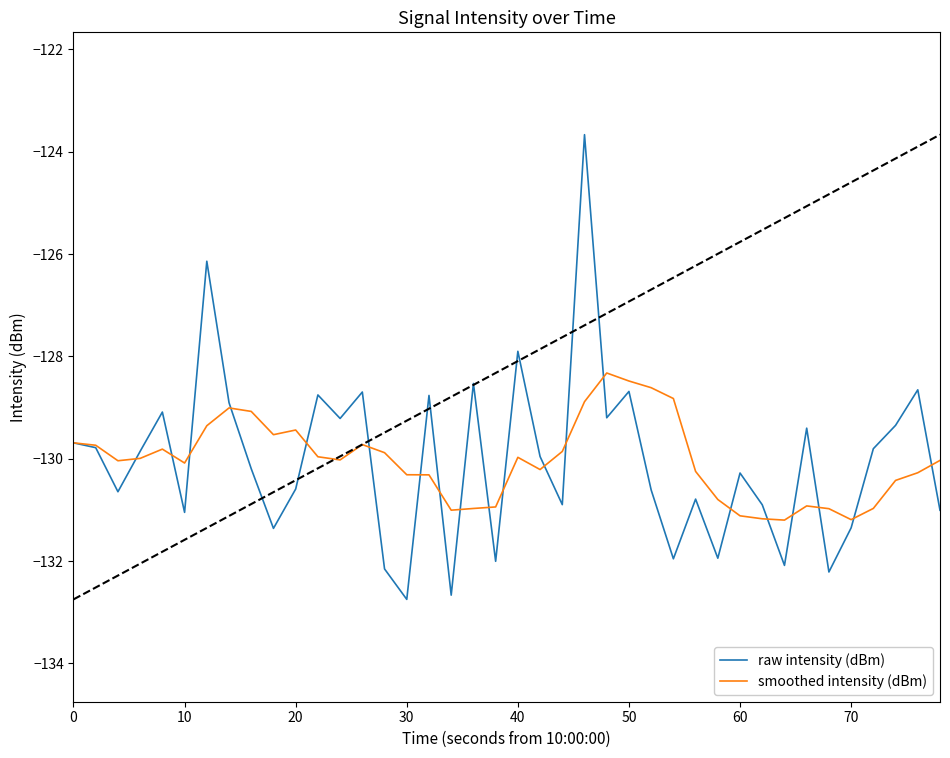

What is the maximum value for raw intensity (dBm)?

-123.7